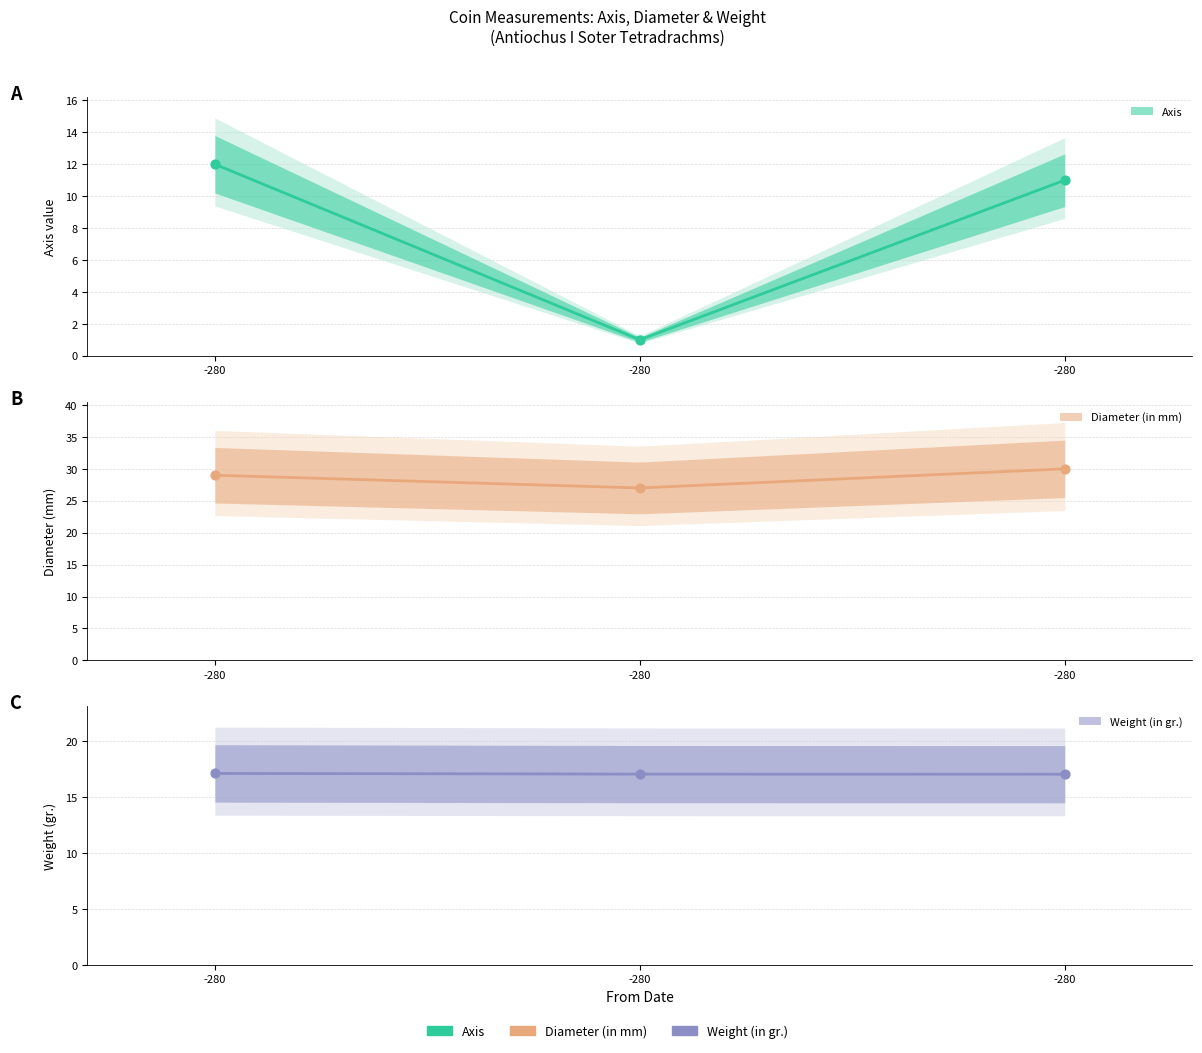

What is the total value across all series at -280?

58.1